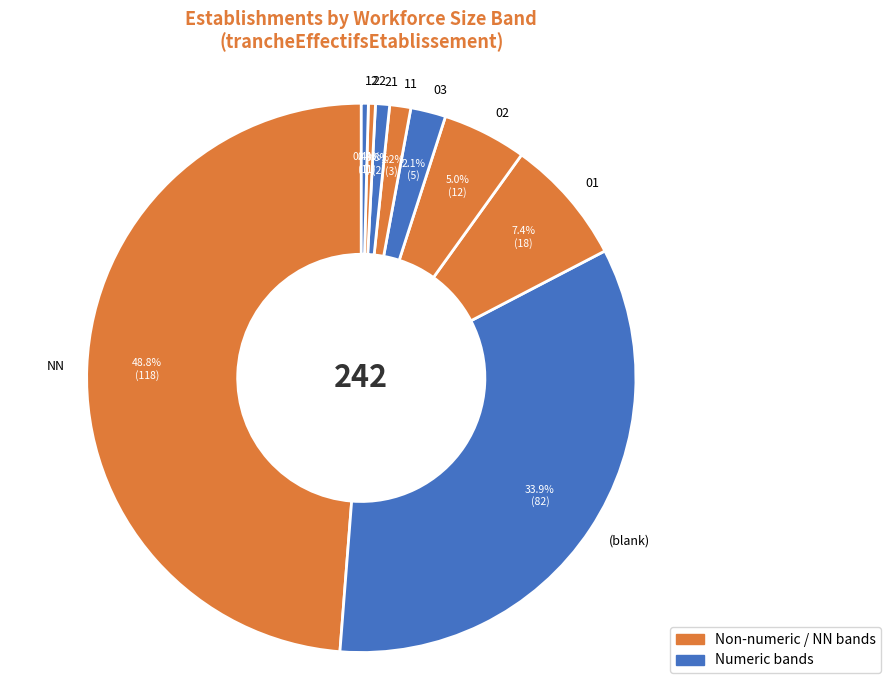

Approximately how many times larger is the value at 02 compared to NN?

0.1